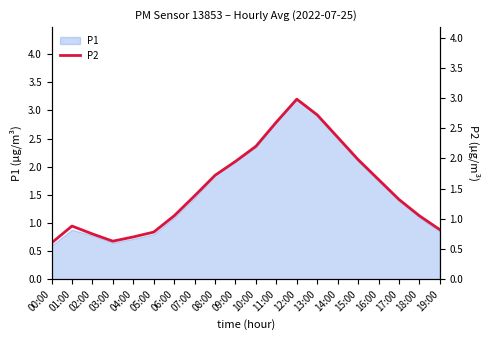

Which label corresponds to the largest value in the chart?

12:00